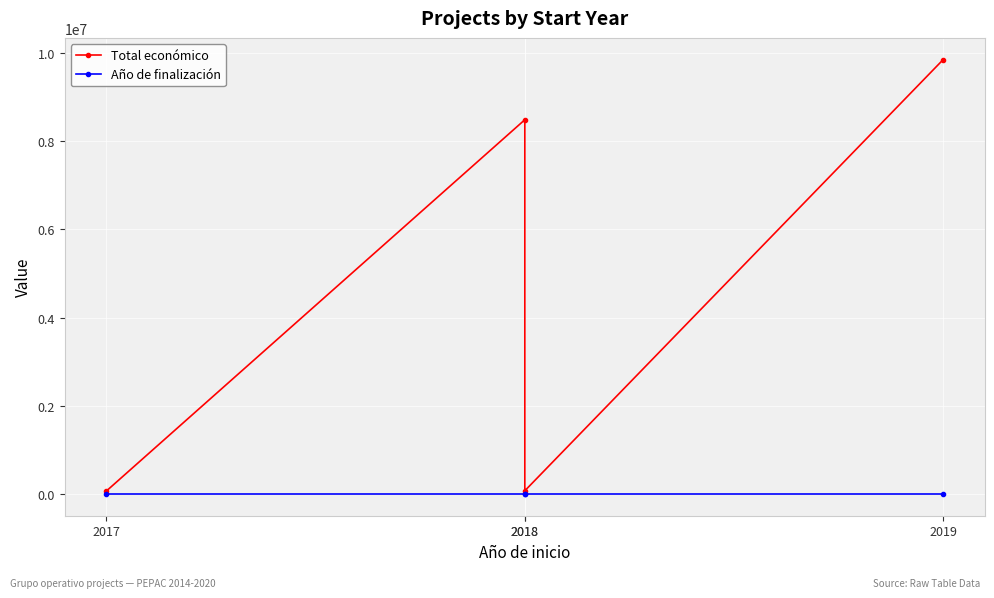

What is the value of the Total económico point at the 3rd from the left?

75575